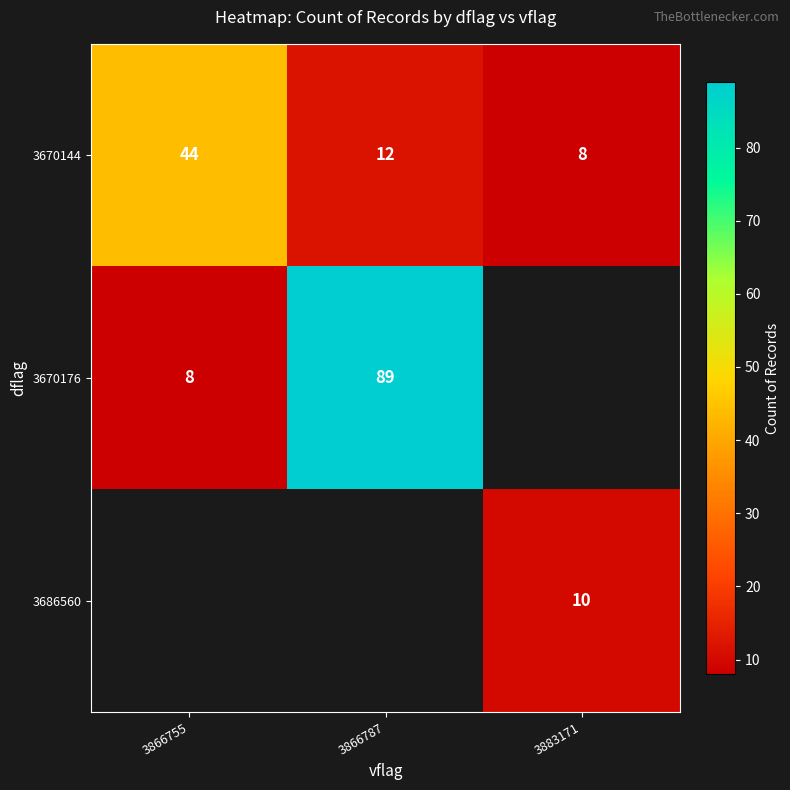

What is the sum of all 3670144 values?

64